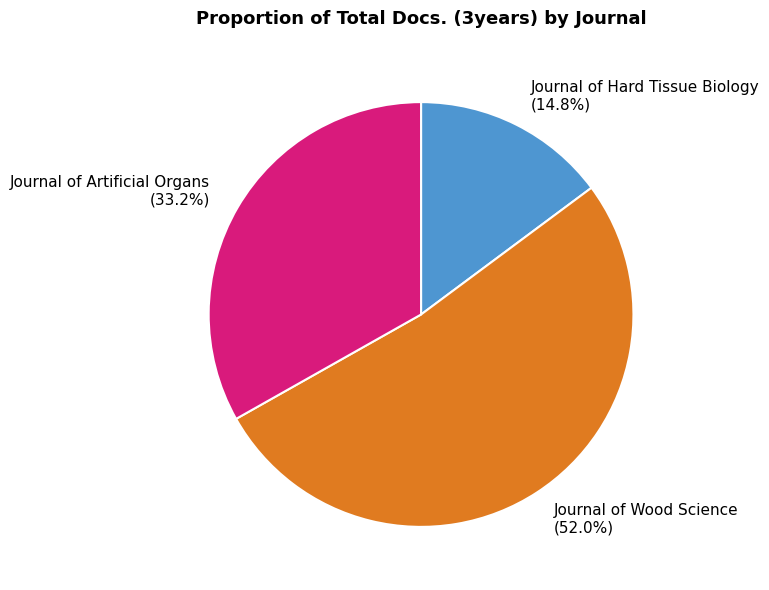

How many slices are in this pie chart?

3